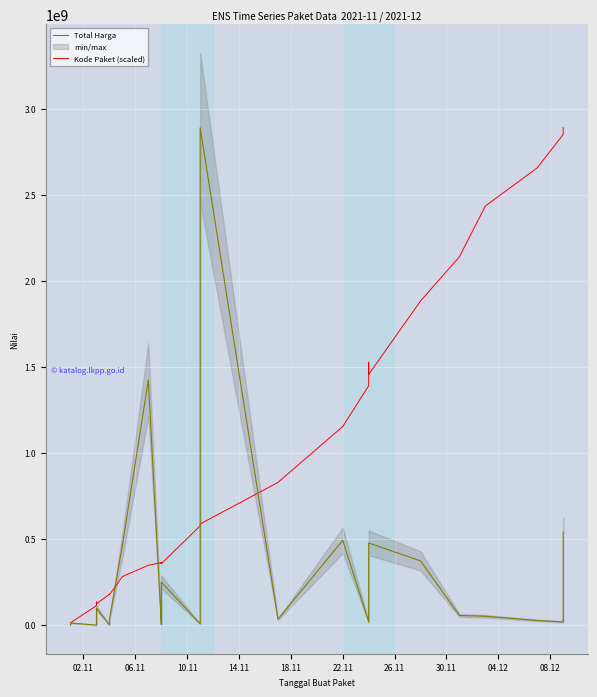

Reading left to right, extract all data points from this chart.

Total Harga: 333600.0	12453900.0	78000.0	182000.0	265000.0	2772000.0	4672200.0	5129000.0	8742500.0	98772570.0	577875.0	23653000.0	32441200.0	34000000.0	464002100.0	1425867900.0	4350000.0	9180000.0	15513960.0	49730040.0	250350000.0	7401240.0	39440000.0	2892122000.0	34292000.0	493000000.0	19175000.0	43859200.0	477600000.0	373404000.0	56152800.0	51601000.0	27412000.0	18900000.0	541071000.0
Kode Paket (scaled): 9597864.4	13962410.5	112712851.6	131350084.0	129198838.6	128536916.9	130315831.4	134514897.1	132322281.5	124048260.5	179298036.0	177912137.5	178842964.8	176443498.7	282392338.2	347984640.0	363643224.8	357272228.6	357499764.2	362174586.1	356568936.8	576926802.2	584787122.2	587972620.3	829718830.1	1154763746.7	1391669654.2	1528501277.2	1457324011.1	1884428977.3	2141751031.7	2436347550.9	2658360220.5	2851972312.9	2892122000.0